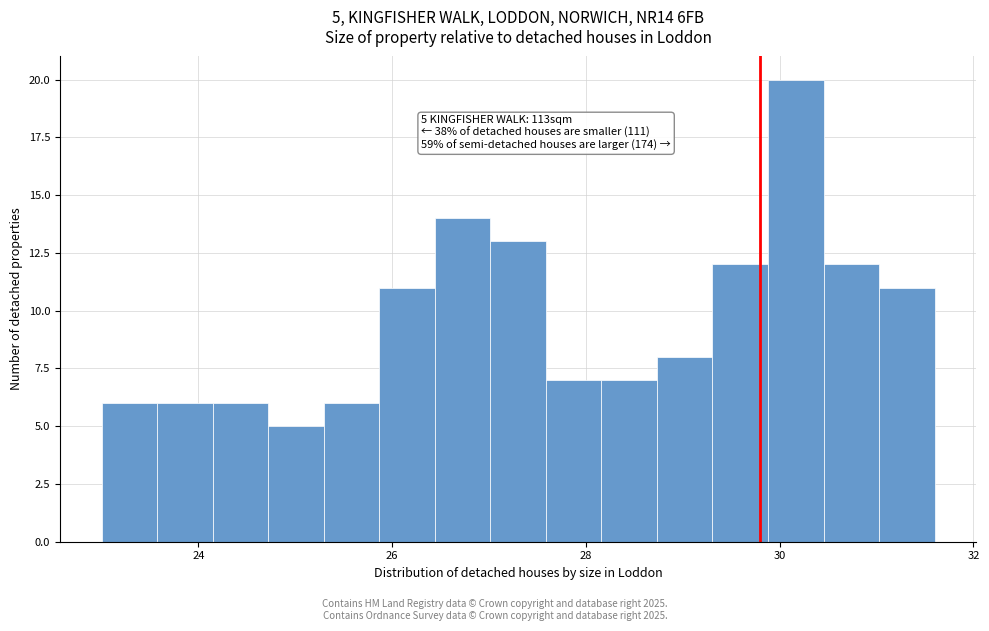

Around what value on the x-axis is the tallest bar? Give the approximate position of its centre, as read against the axis.

30.2